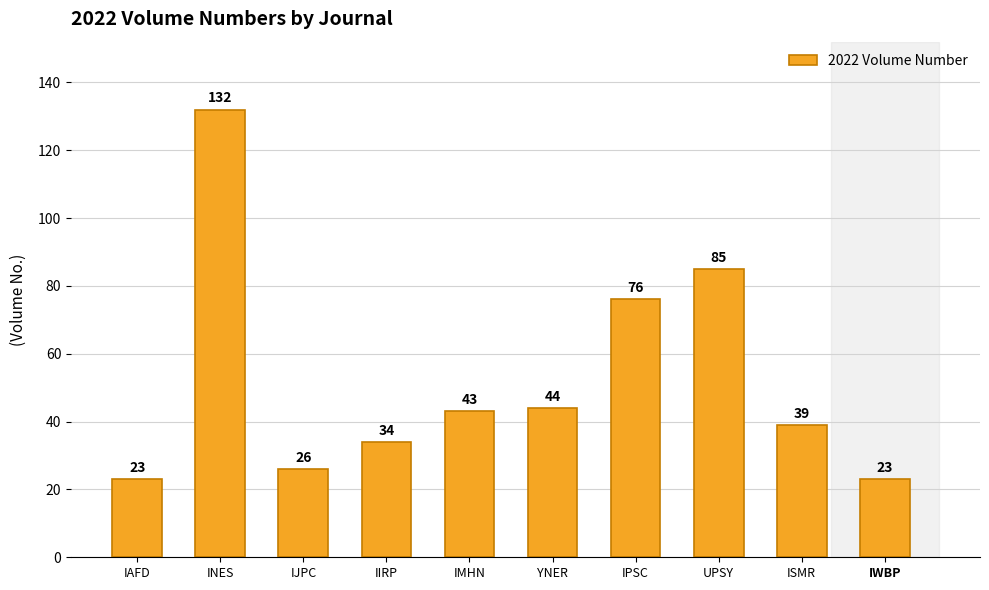

Which label corresponds to the largest value in the chart?

INES